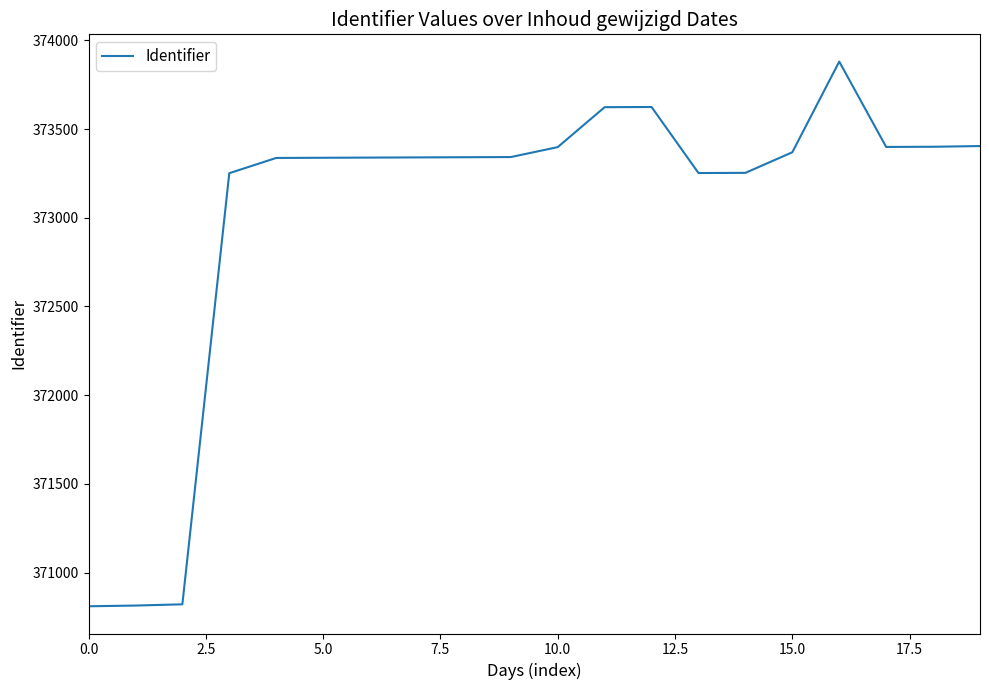

What is the greatest value displayed?

373880